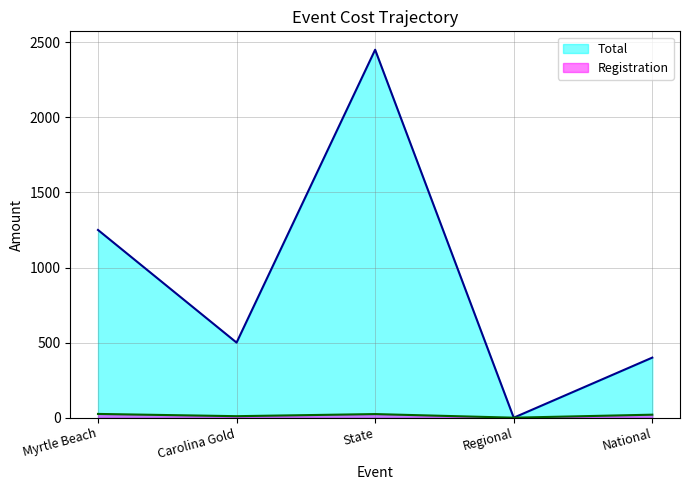

What is the average value of the Total series?

920